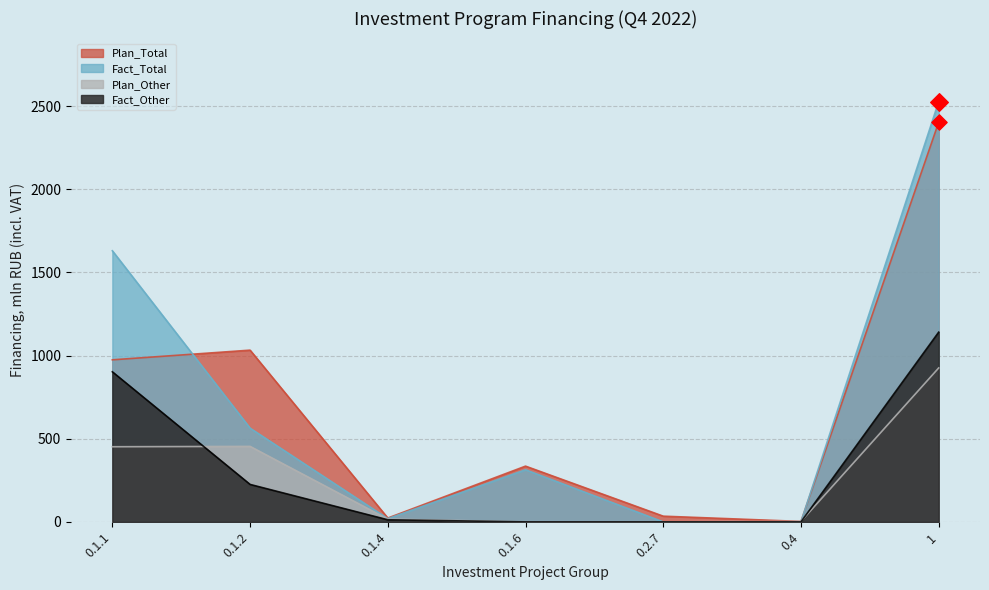

At which category is the sum across all series the highest?

1